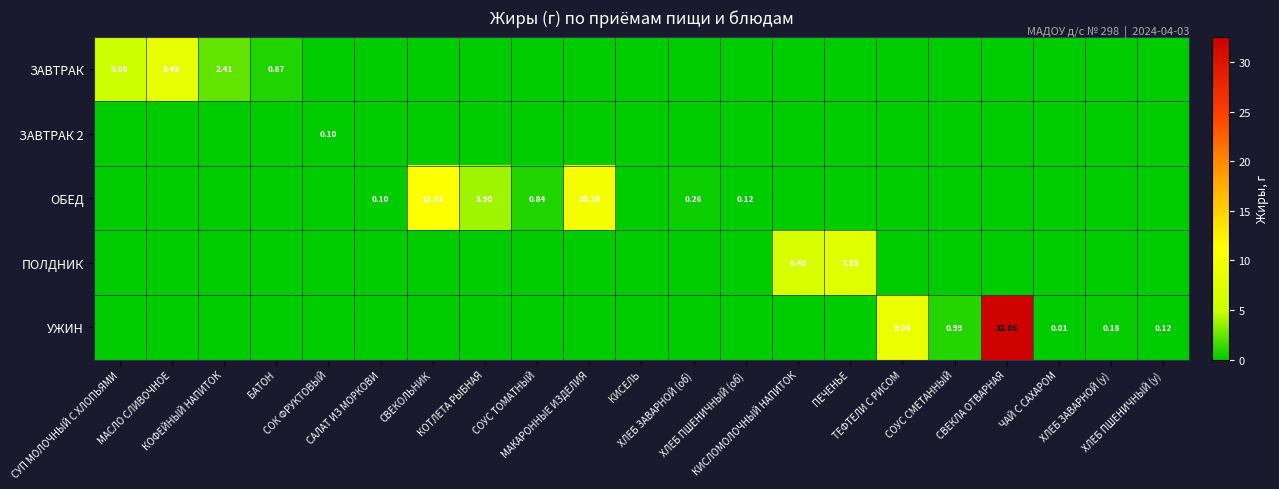

What is the difference between the maximum and minimum values in the УЖИН series?

32.0